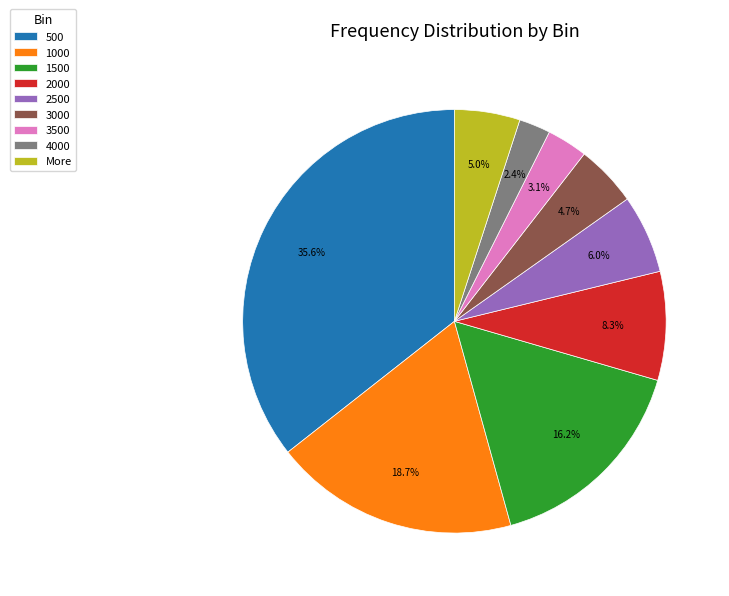

Which category has the biggest portion of the pie?

500